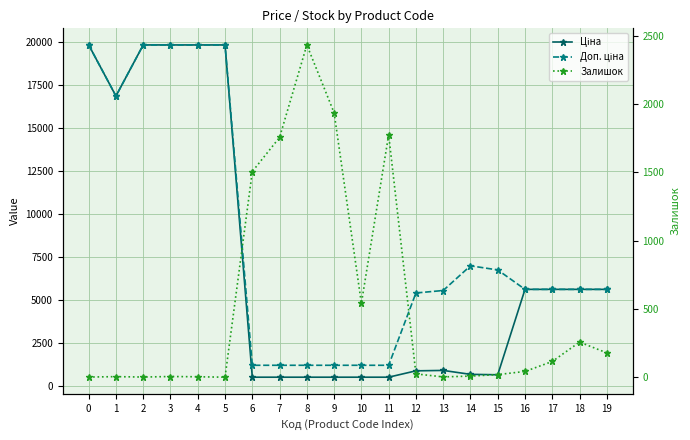

What is the difference between the Ціна values at 1 and 13?

15934.9